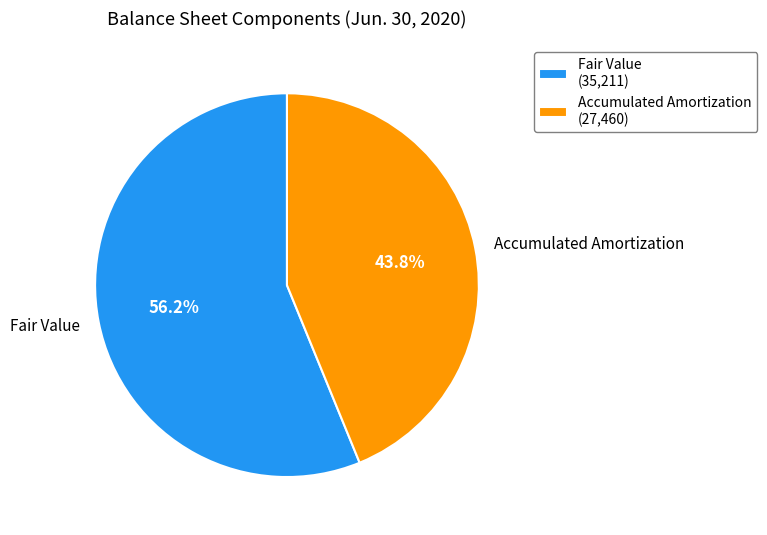

To the nearest percent, what is the combined percentage of Accumulated Amortization and Fair Value?

100%